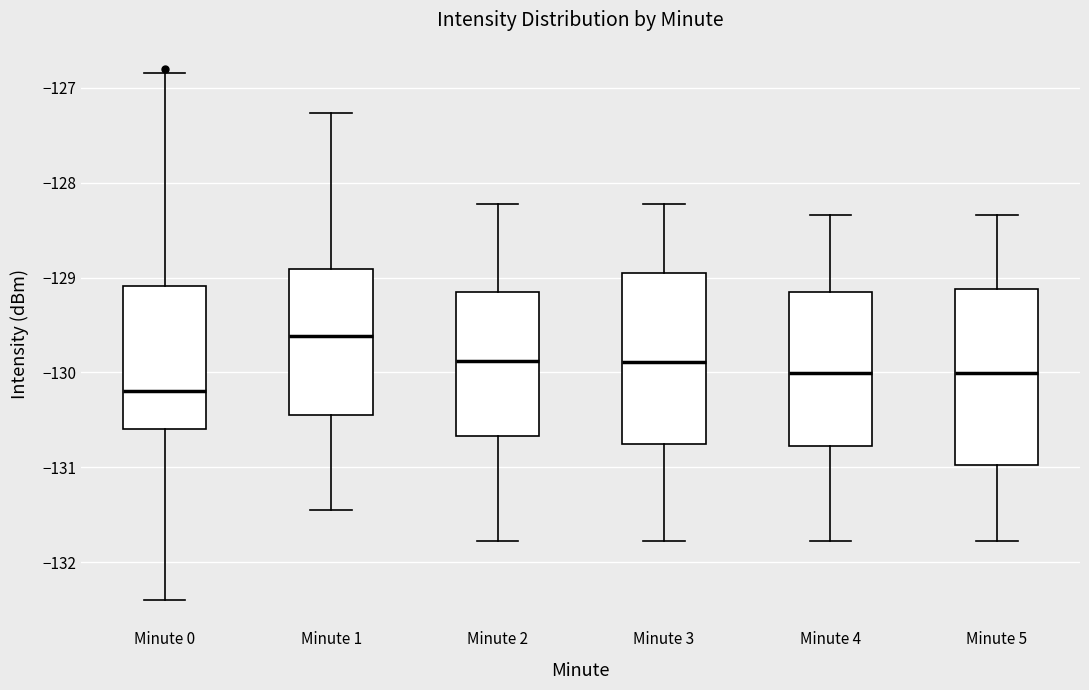

Where does the upper whisker of the box for Minute 3 end on the y-axis? The values are not printed on the chart, so give them approximately, as read against the axis.

-128.2